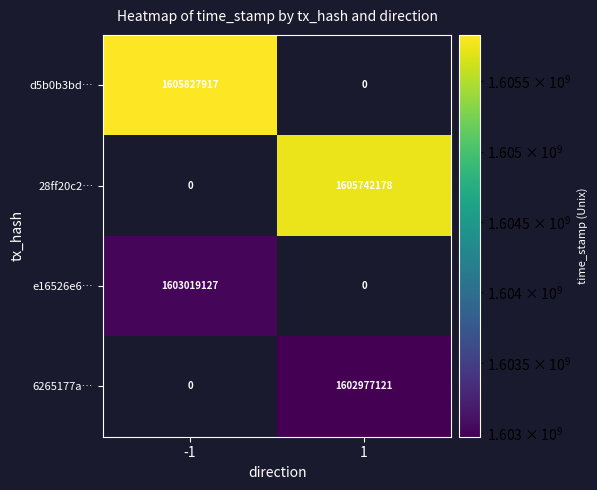

Which label corresponds to the smallest value in the chart?

1